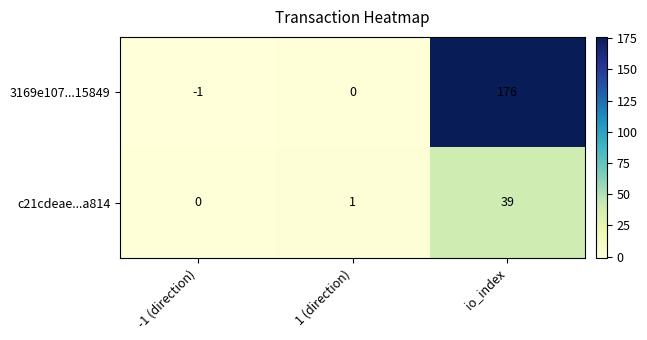

True or false: c21cdeae...a814 has a value of 0 at -1 (direction).

True